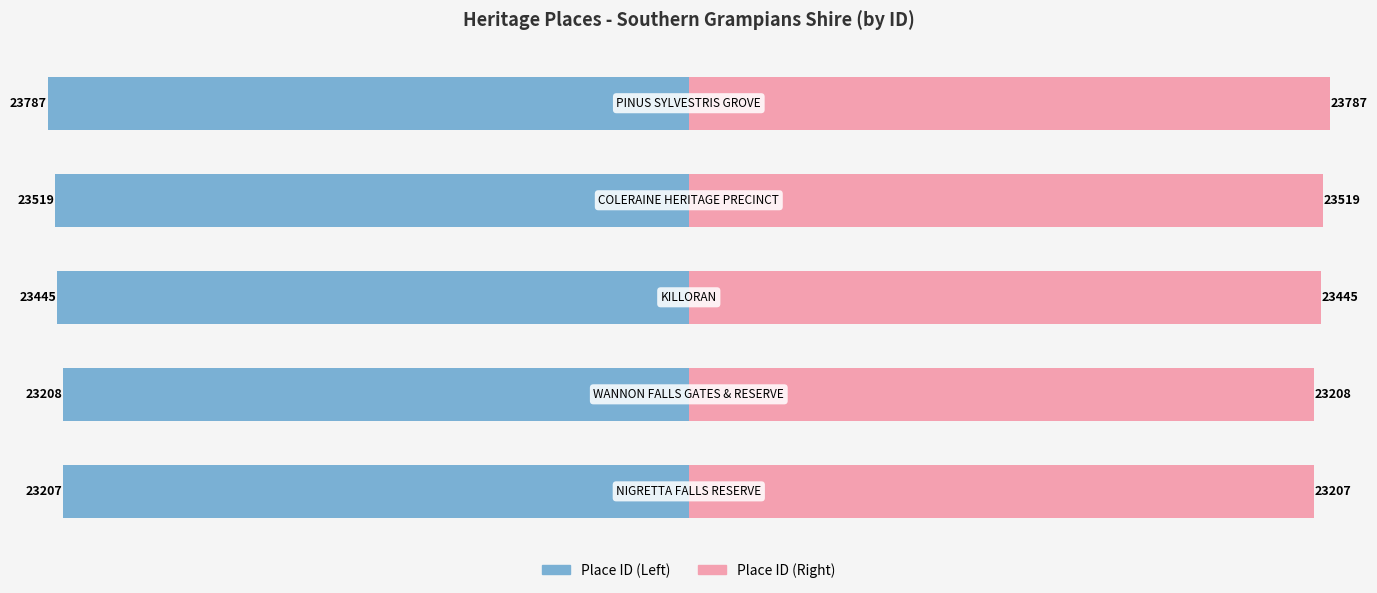

The value of Place ID (pink) at 2 is 23445. True or false?

True